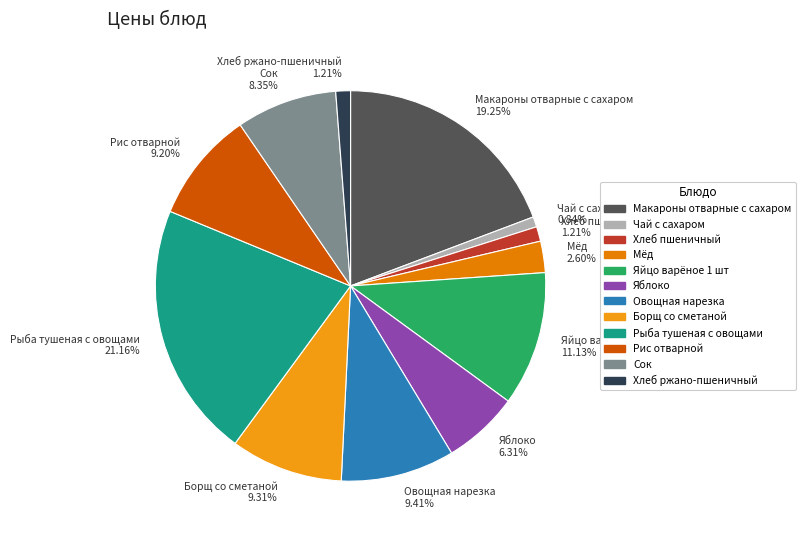

What percentage do Рыба тушеная с овощами and Рис отварной together represent?

30.4%